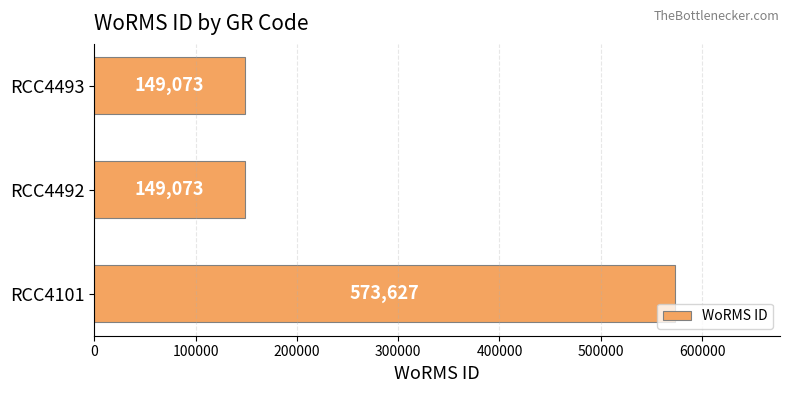

What is the sum of all values?

871773